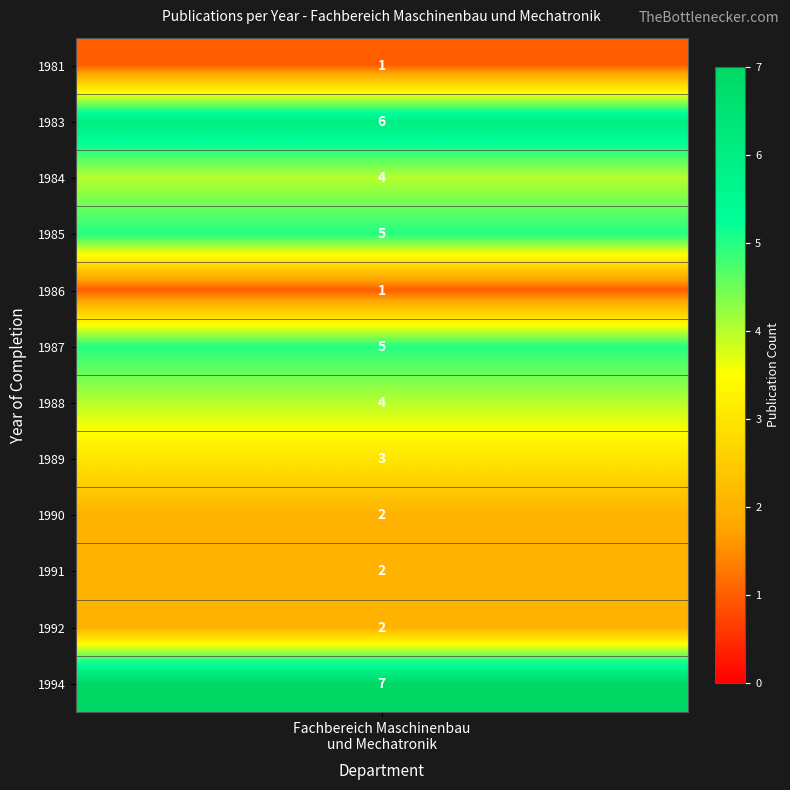

What is the sum of all values?

42